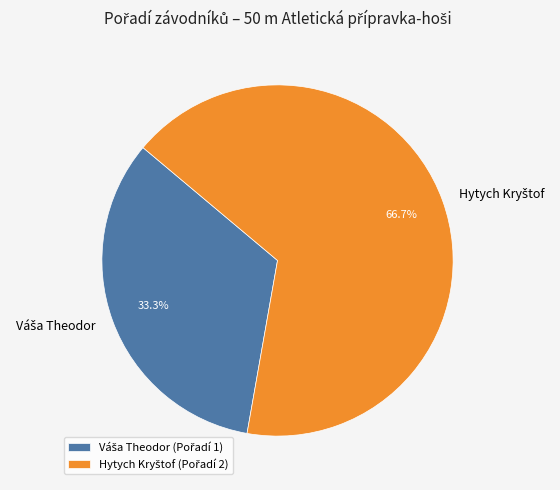

How many segments does this pie chart have?

2